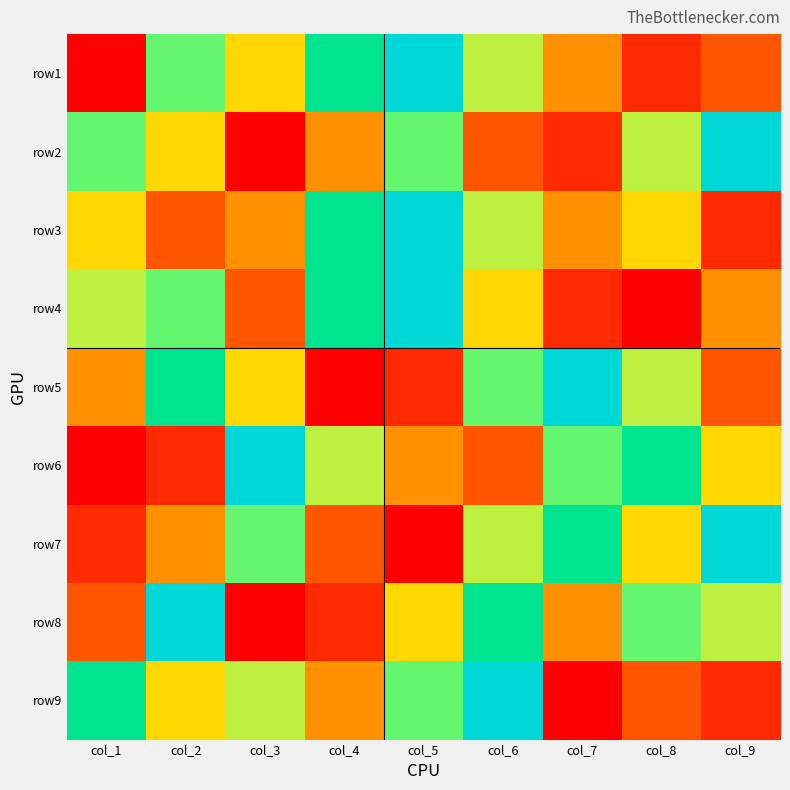

What is the greatest value displayed?

9